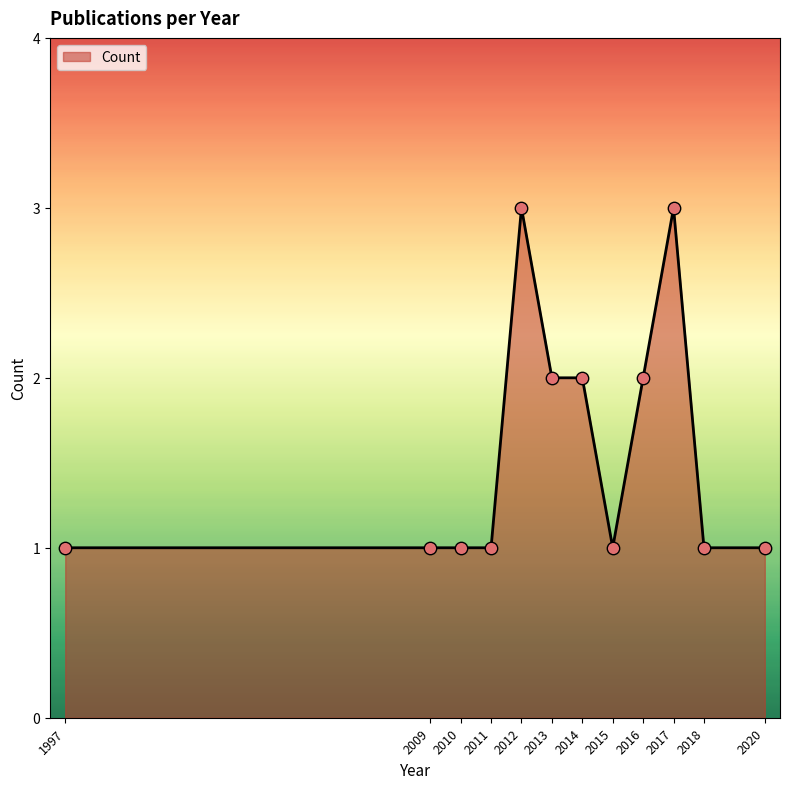

Approximately how many times larger is the value at 2014 compared to 2015?

2.0